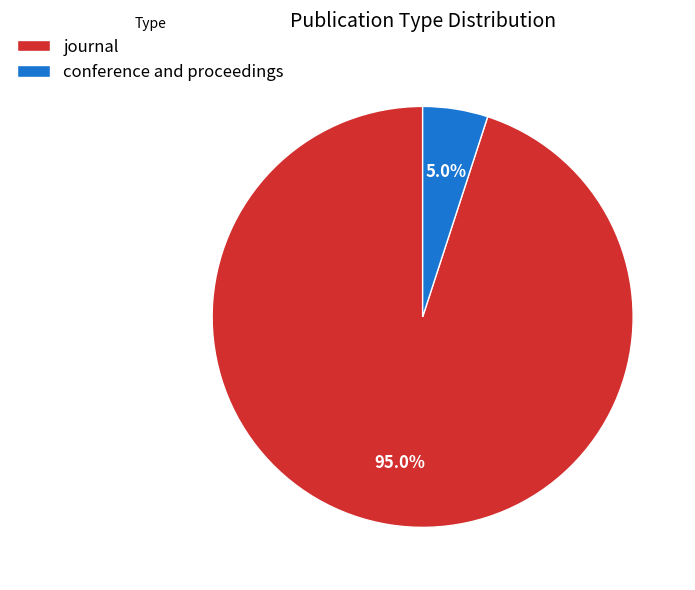

Rank the categories by value from highest to lowest.

journal, conference and proceedings